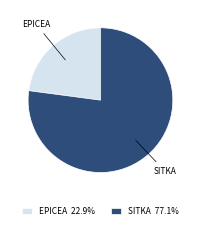

Which slice is the smallest?

EPICEA